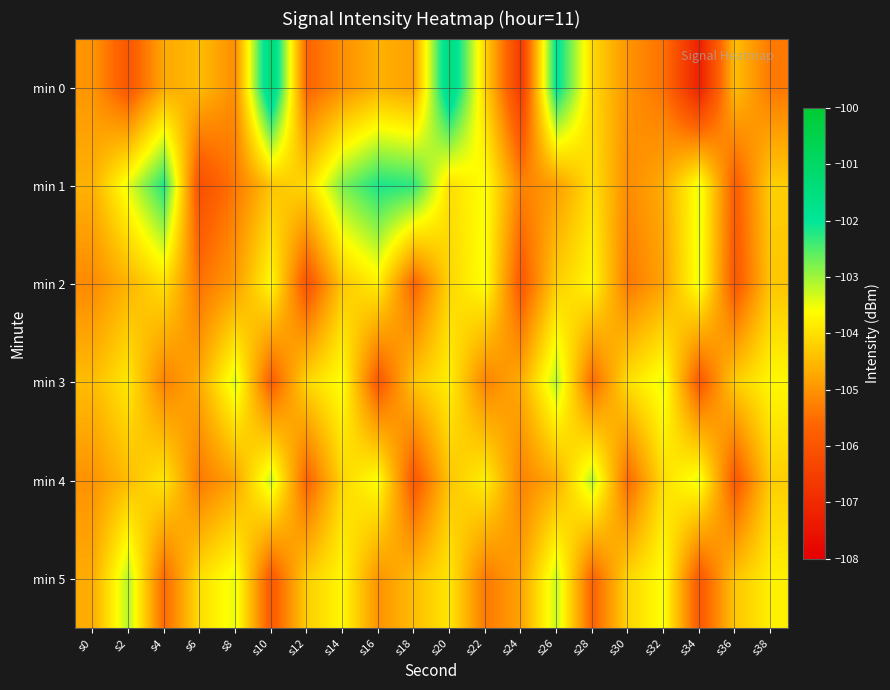

Which category has the highest value across all series?

s10